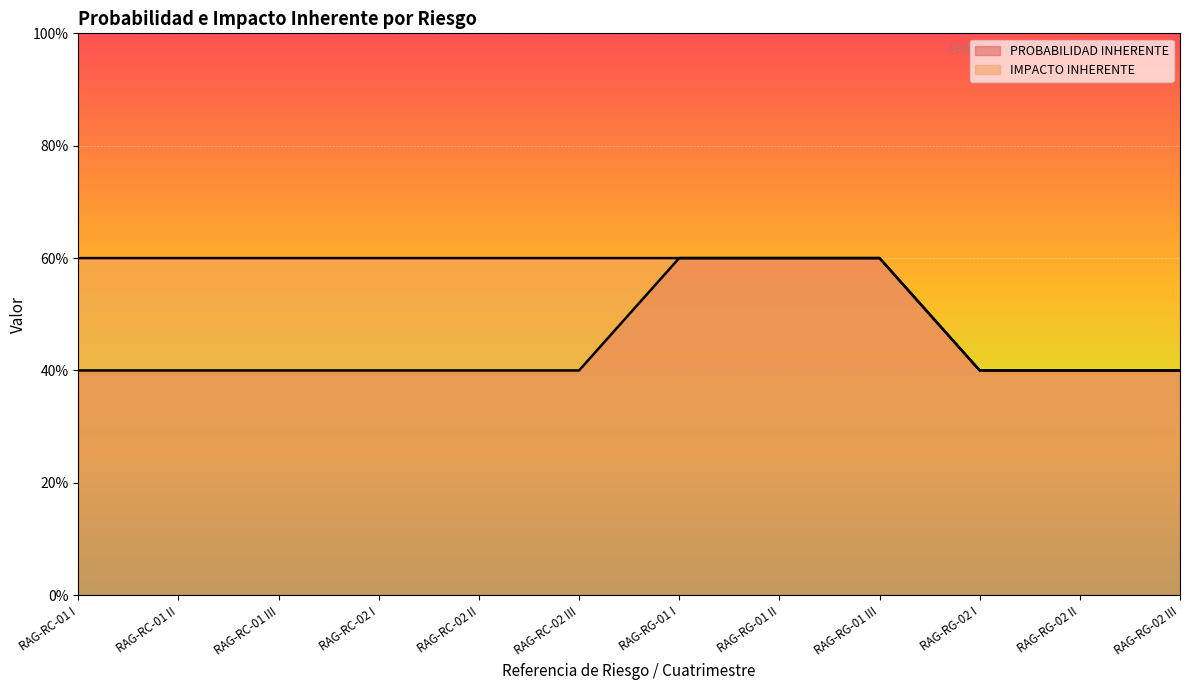

Which has a higher value, RAG-RG-01 III or RAG-RG-02 III?

RAG-RG-01 III